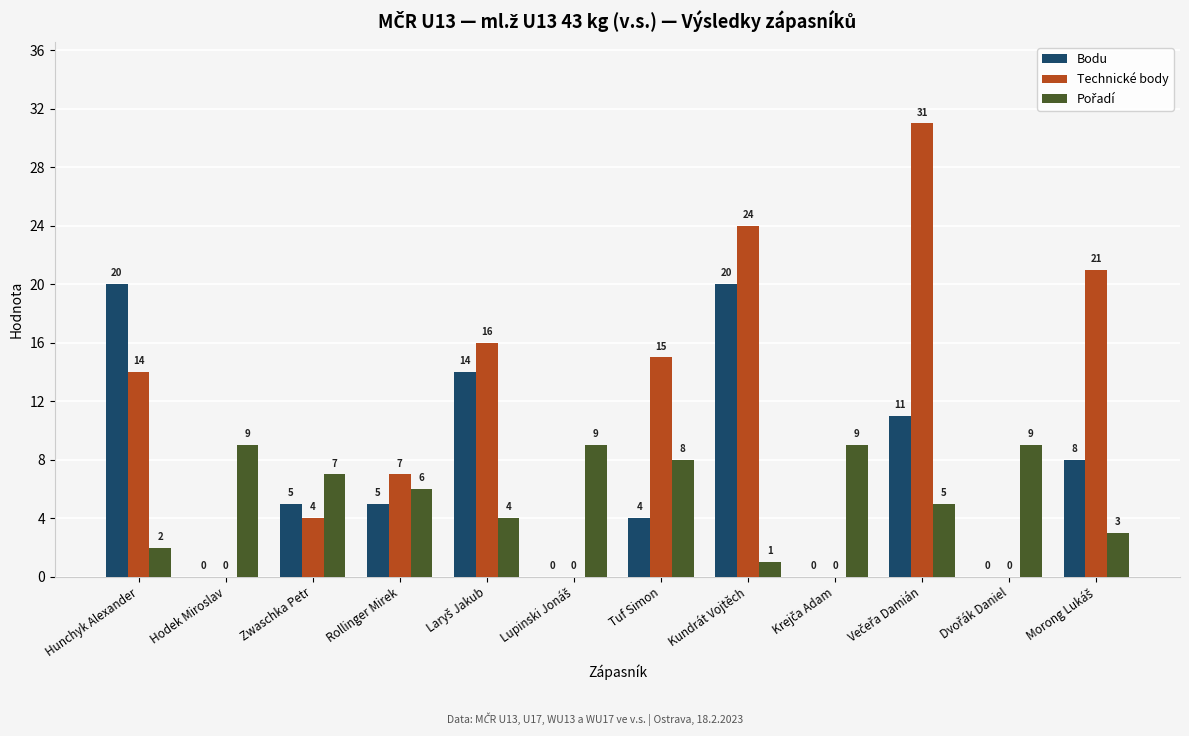

Which series changed the most between Tuf Simon and Kundrát Vojtěch?

Bodu